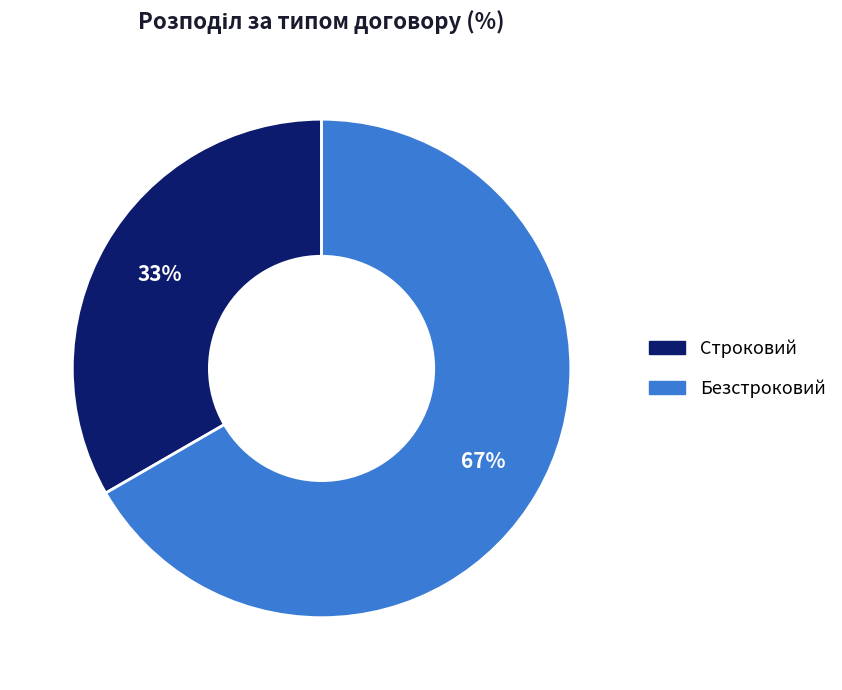

To the nearest percent, what is the combined percentage of Безстроковий and Строковий?

100%